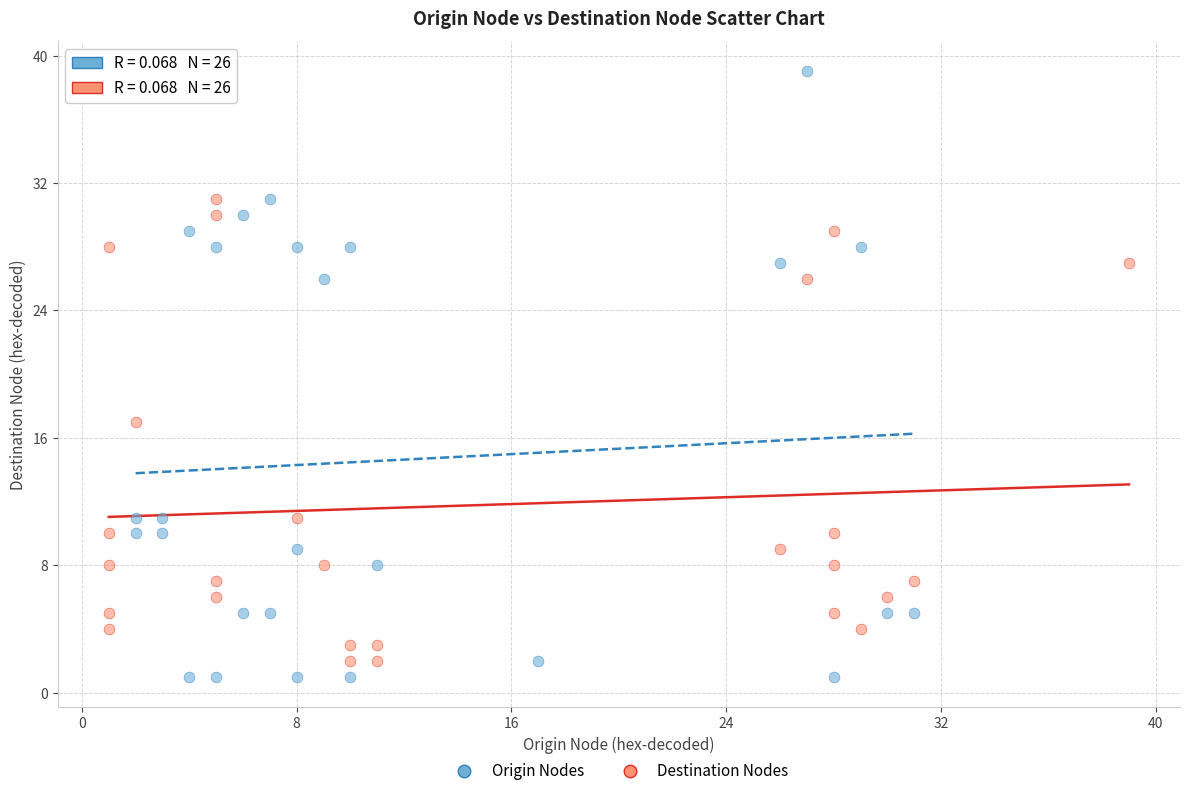

Which series has the largest Y range (max minus min)?

Origin Nodes